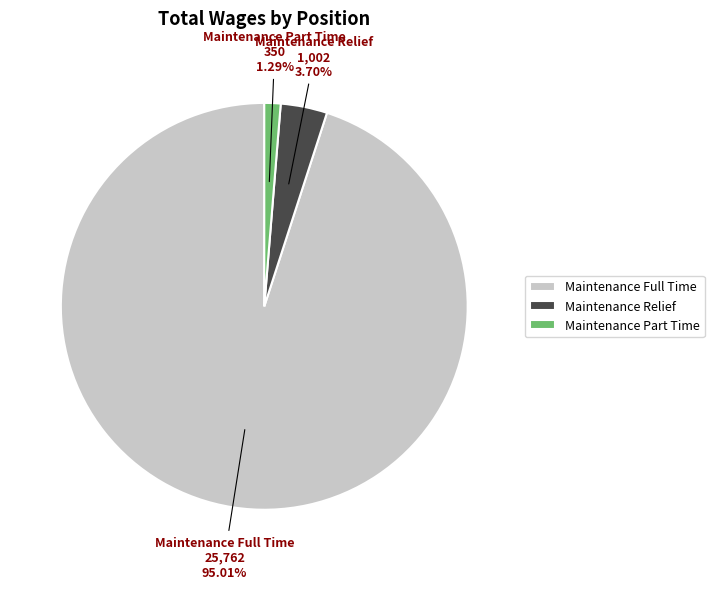

True or false: Maintenance Part Time accounts for 16% of the total.

False